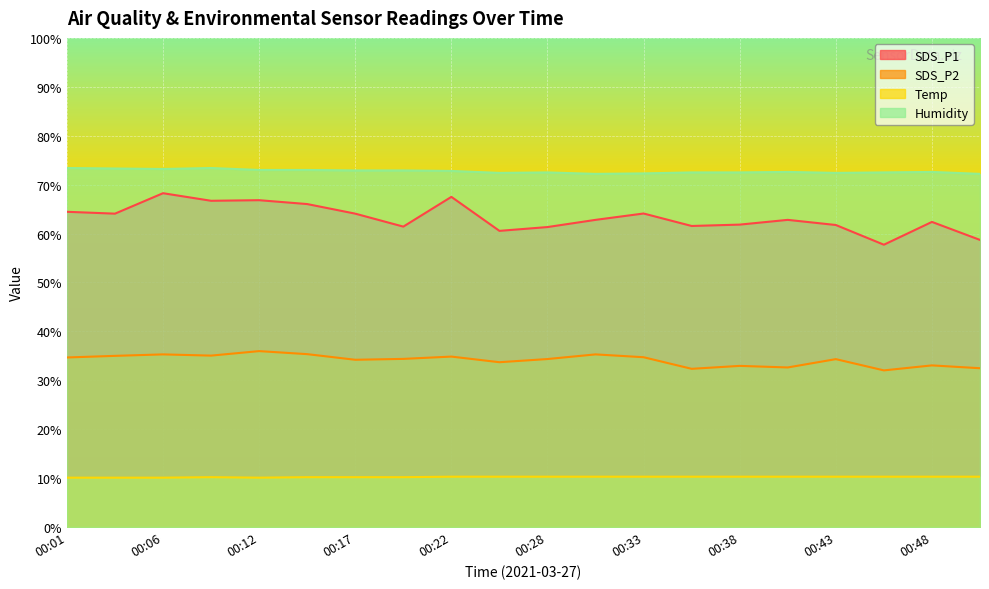

Reading left to right, transcribe all the data shown in this chart.

SDS_P1: 64.5	64.1	68.2	66.7	66.8	66.0	64.1	61.4	67.5	60.5	61.3	62.8	64.1	61.5	61.8	62.8	61.8	57.7	62.4	58.7
SDS_P2: 34.7	35.0	35.3	35.0	36.0	35.4	34.2	34.4	34.9	33.7	34.4	35.3	34.7	32.4	33.0	32.6	34.3	32.0	33.0	32.5
Temp: 10.1	10.1	10.1	10.2	10.1	10.2	10.2	10.2	10.3	10.3	10.3	10.3	10.3	10.3	10.3	10.3	10.3	10.3	10.3	10.3
Humidity: 73.4	73.3	73.2	73.4	73.0	73.0	72.9	72.9	72.8	72.4	72.5	72.2	72.3	72.5	72.5	72.6	72.4	72.5	72.6	72.2